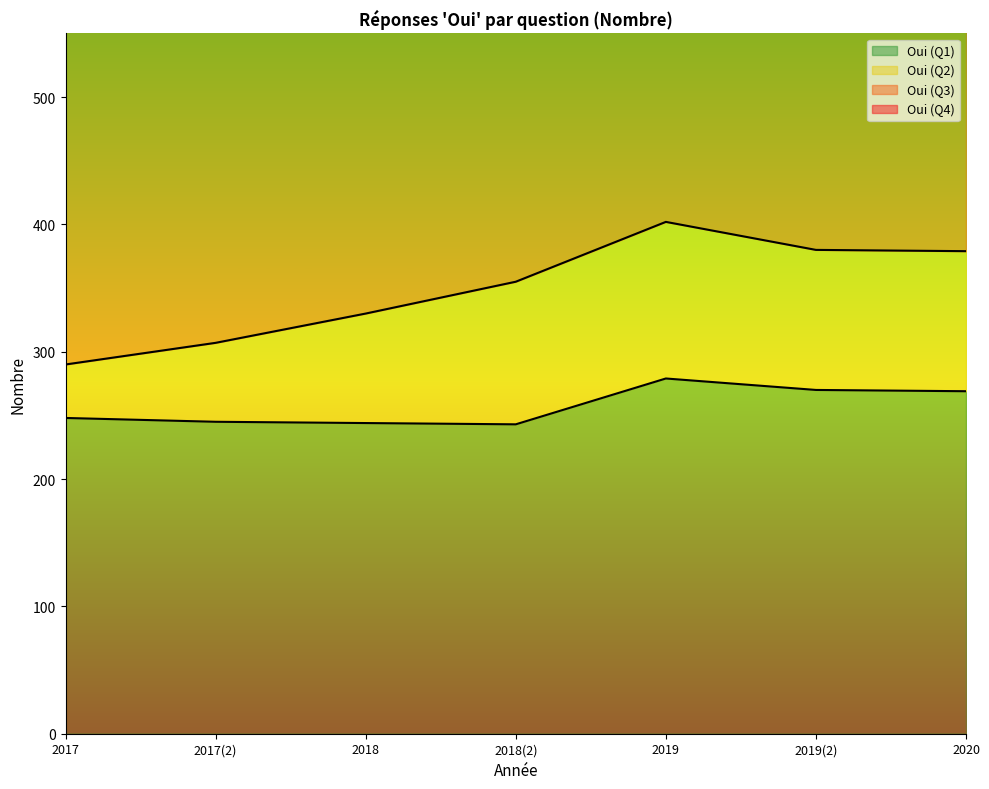

Reading left to right, list all the values displayed in this chart.

Oui (Q1): 248	245	244	243	279	270	269
Oui (Q2): 42	62	86	112	123	110	110
Oui (Q3): 446	445	440	466	470	476	474
Oui (Q4): 15	11	7	4	8	5	5